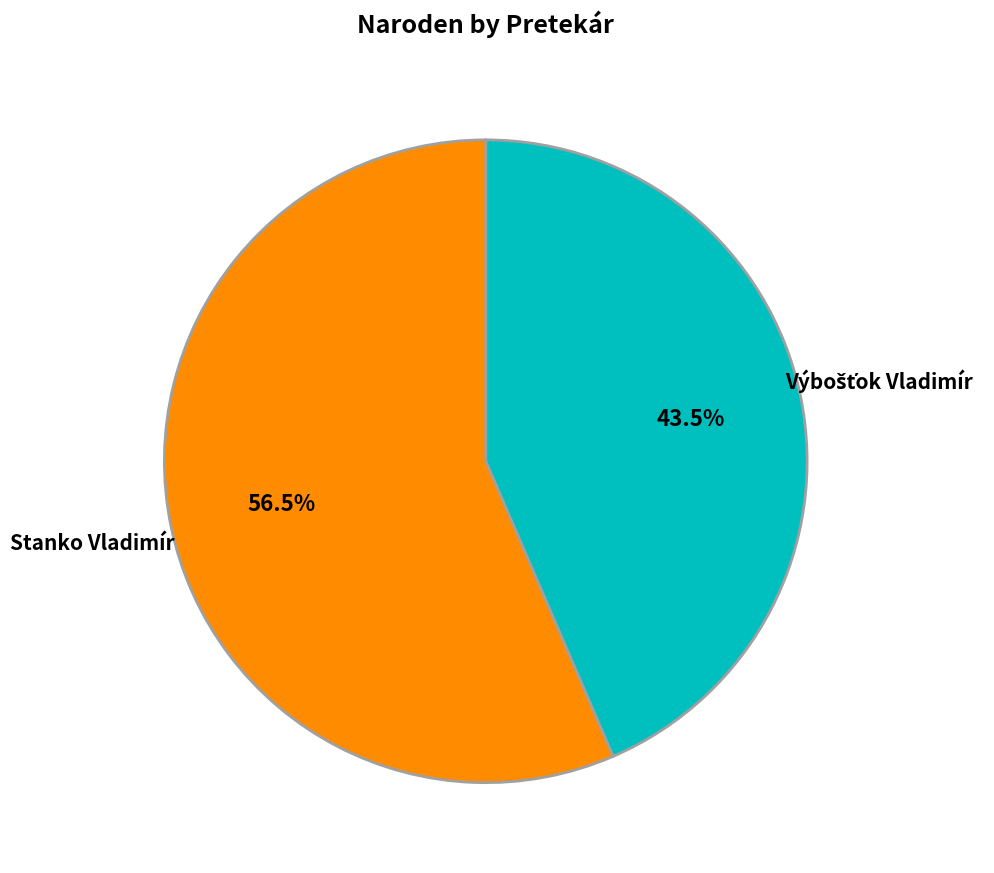

Which category has the biggest portion of the pie?

Stanko Vladimír